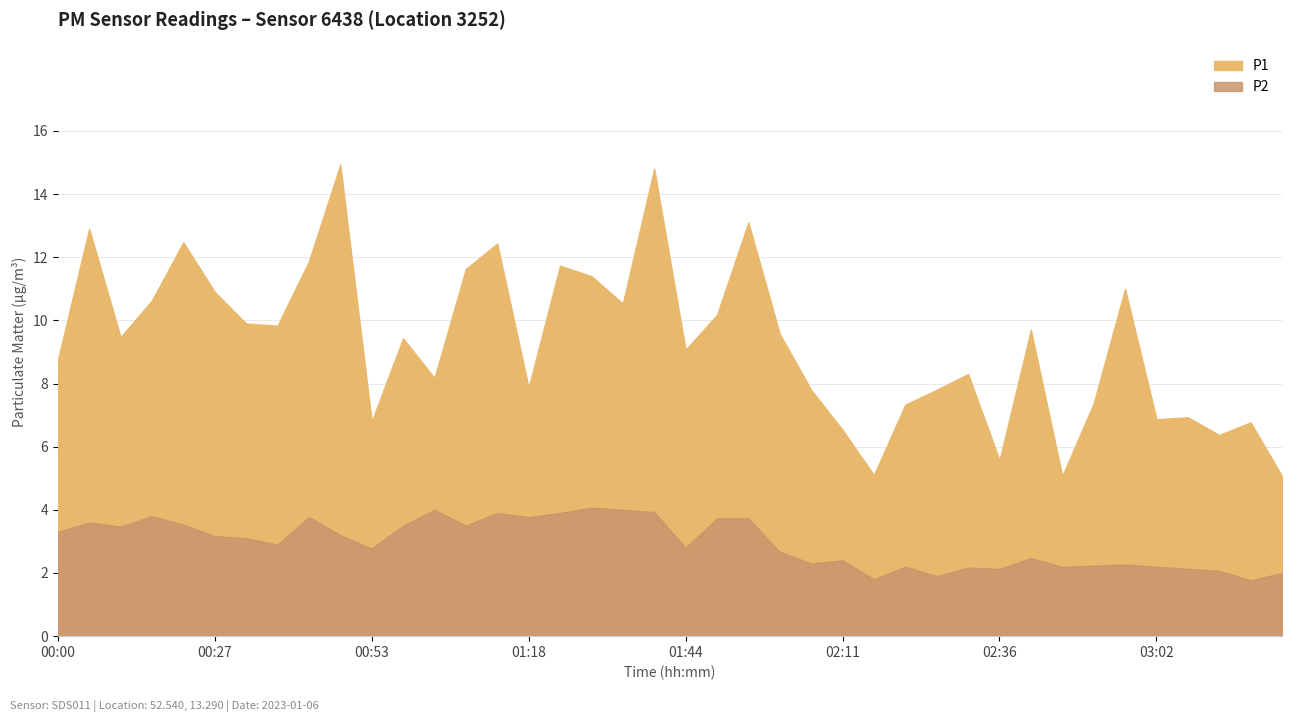

The P2 series shows 4.9 at 00:57. True or false?

False